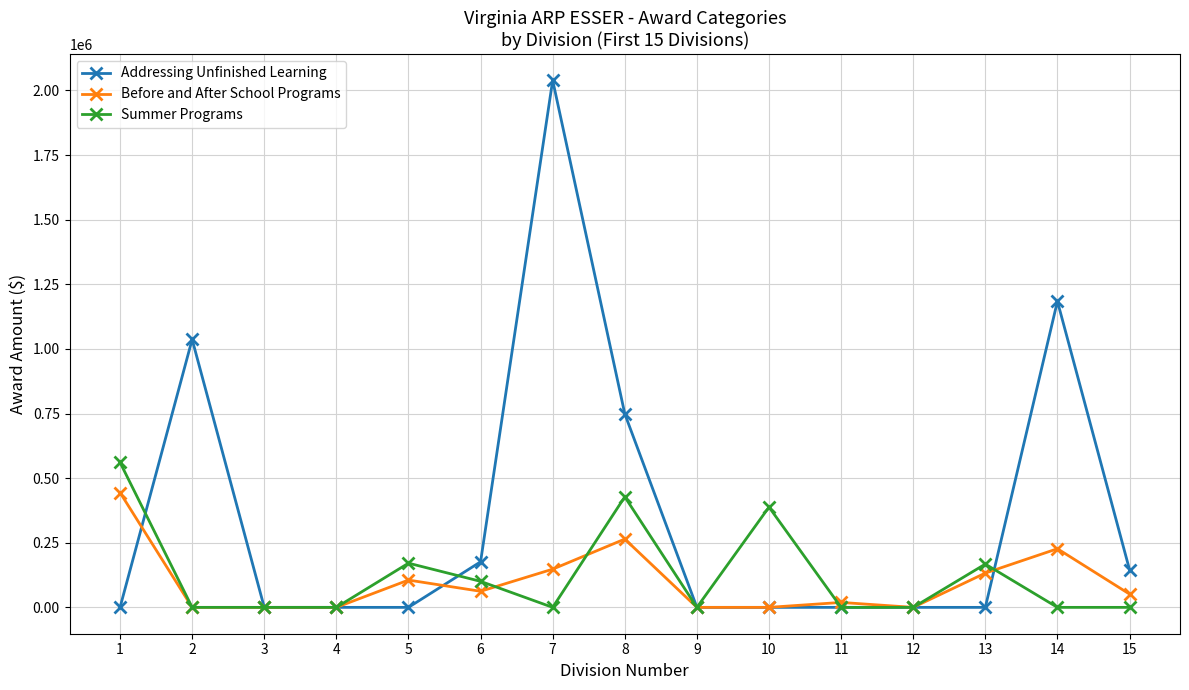

At which category is the sum across all series the highest?

7